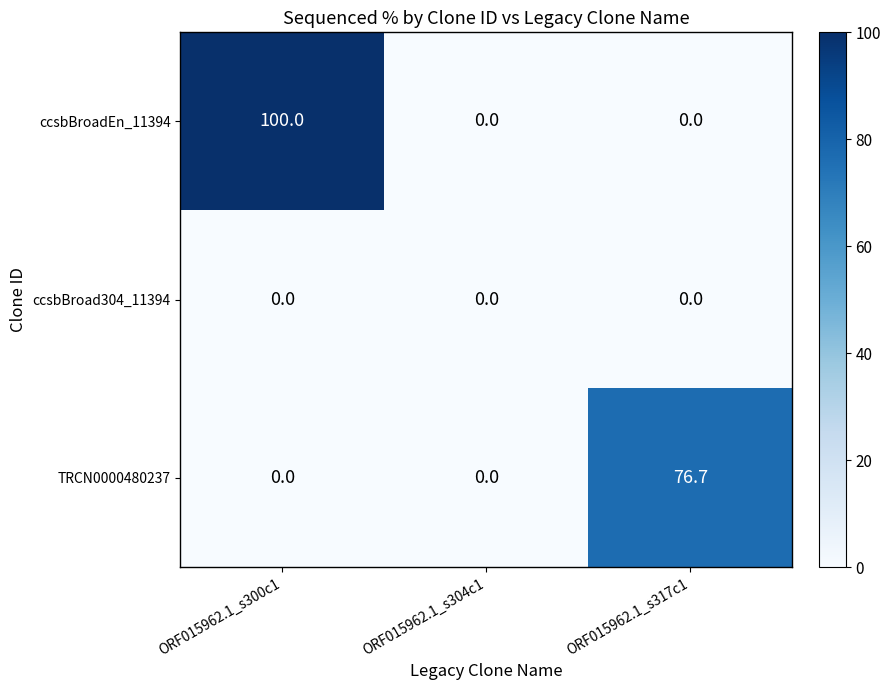

What is the maximum value shown in the chart?

100.0